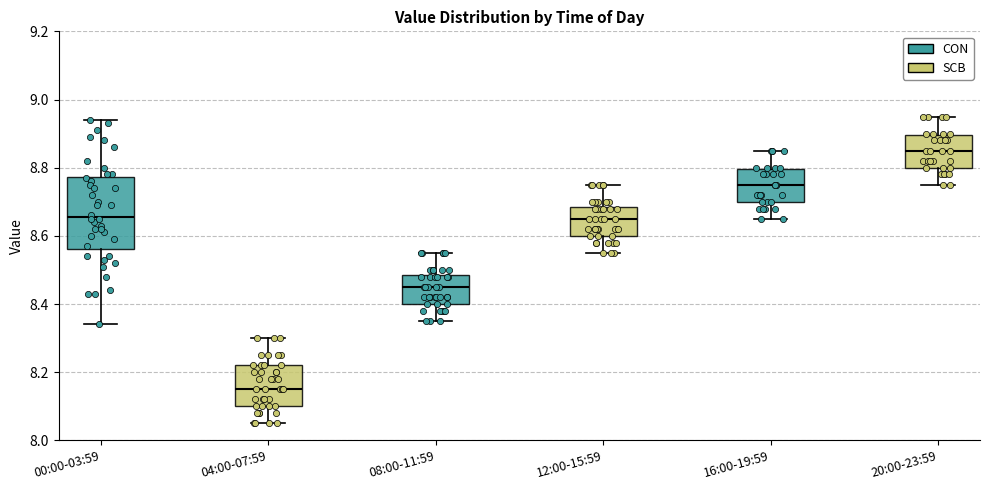

Reading left to right, transcribe this box plot: for each box, give where its median line is, the range the box spans, and where its two whiskers end, as read against the y-axis. The values are not printed on the chart, so give them approximately, as read against the axis.

00:00-03:59: median 8.66, box 8.56 to 8.78, whiskers 8.34 to 8.94
04:00-07:59: median 8.16, box 8.10 to 8.22, whiskers 8.06 to 8.30
08:00-11:59: median 8.46, box 8.40 to 8.48, whiskers 8.36 to 8.56
12:00-15:59: median 8.66, box 8.60 to 8.68, whiskers 8.56 to 8.76
16:00-19:59: median 8.76, box 8.70 to 8.80, whiskers 8.66 to 8.86
20:00-23:59: median 8.86, box 8.80 to 8.90, whiskers 8.76 to 8.96